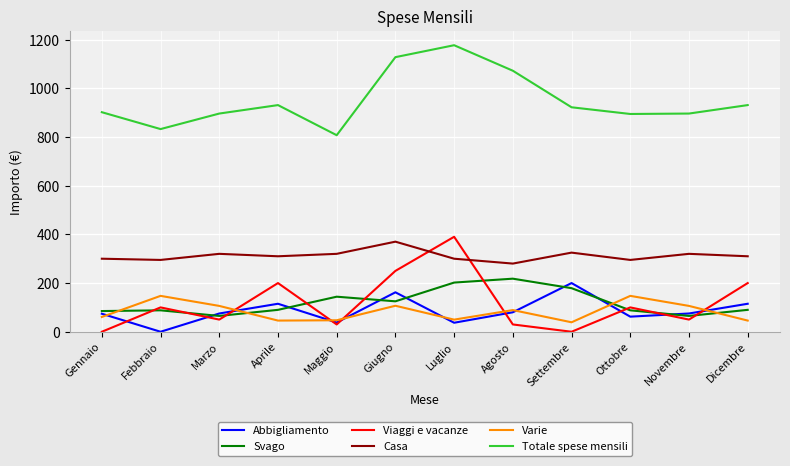

What is the difference between the second highest and minimum values in the Casa series?

45.0